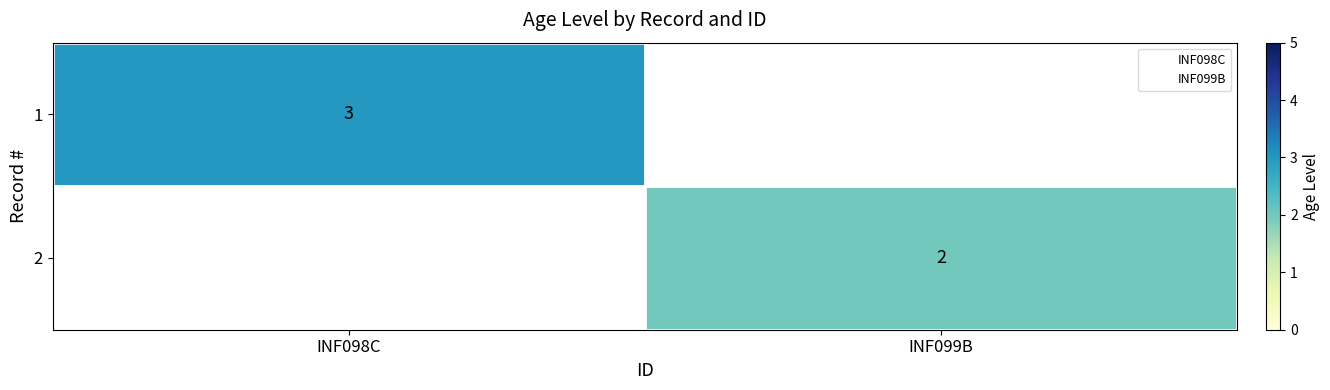

Which label corresponds to the largest value in the chart?

INF098C